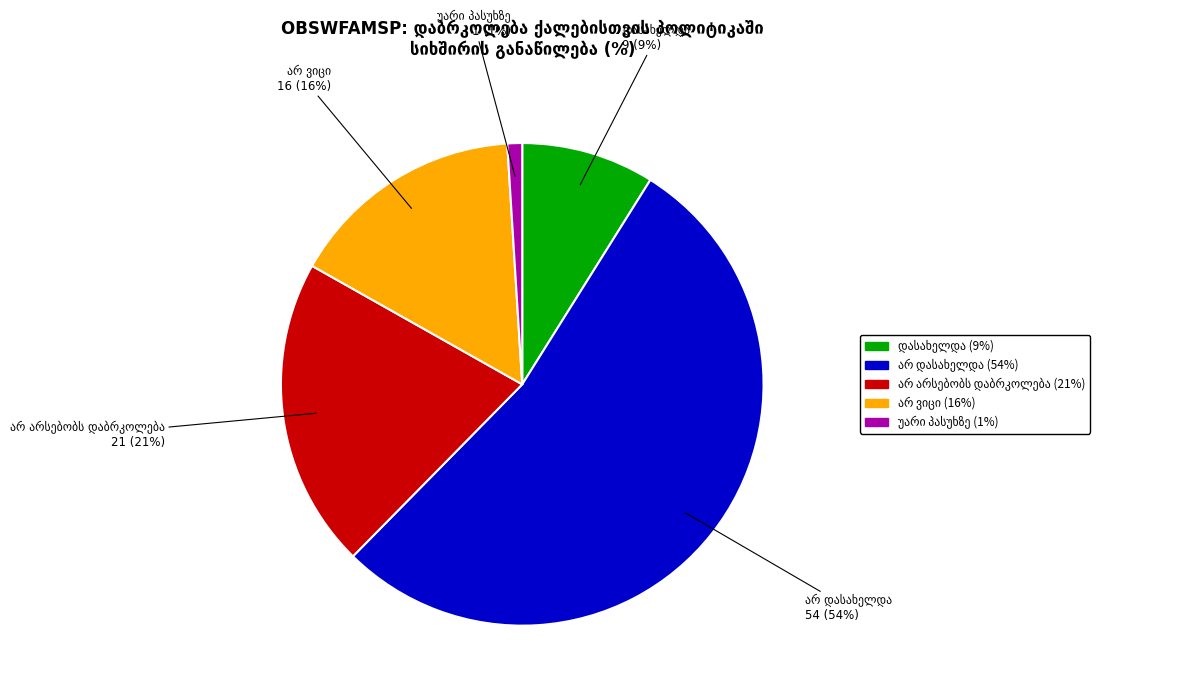

What is the change in value from არ არსებობს დაბრკოლება to უარი პასუხზე?

-20